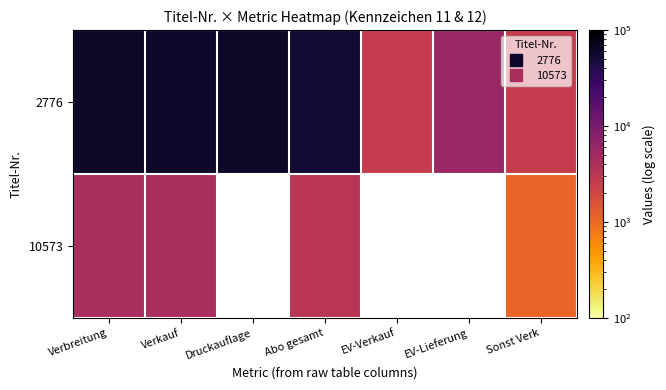

At which label does 2776 reach its minimum?

Sonst Verk